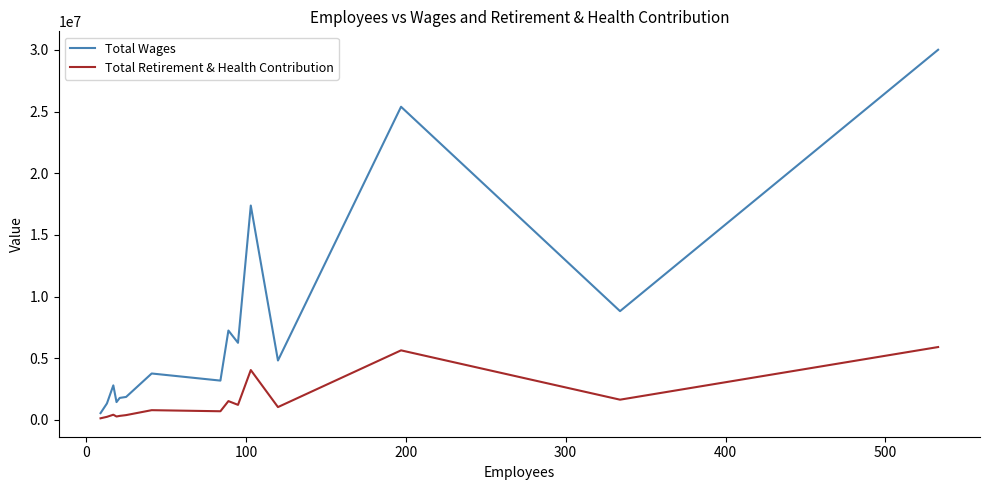

Rank the series by their maximum value, from lowest to highest.

Total Retirement & Health Contribution, Total Wages